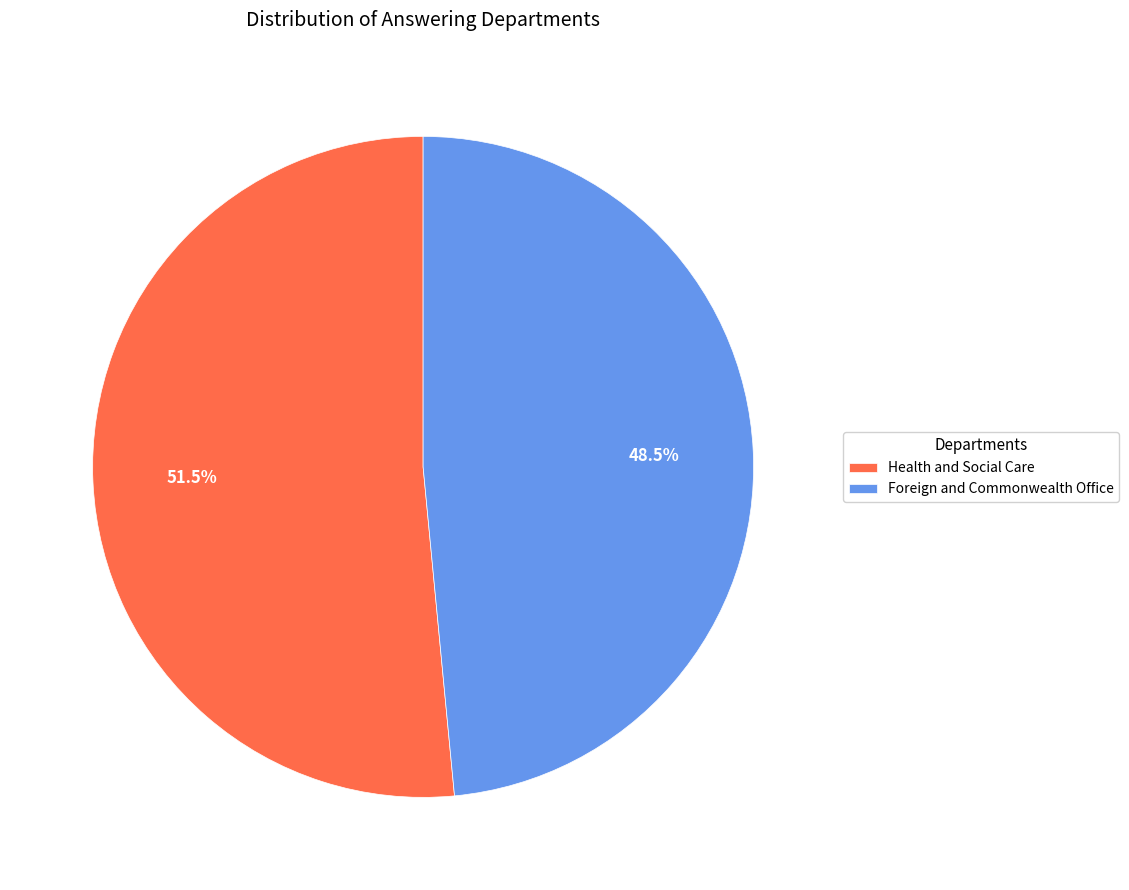

How many segments does this pie chart have?

2